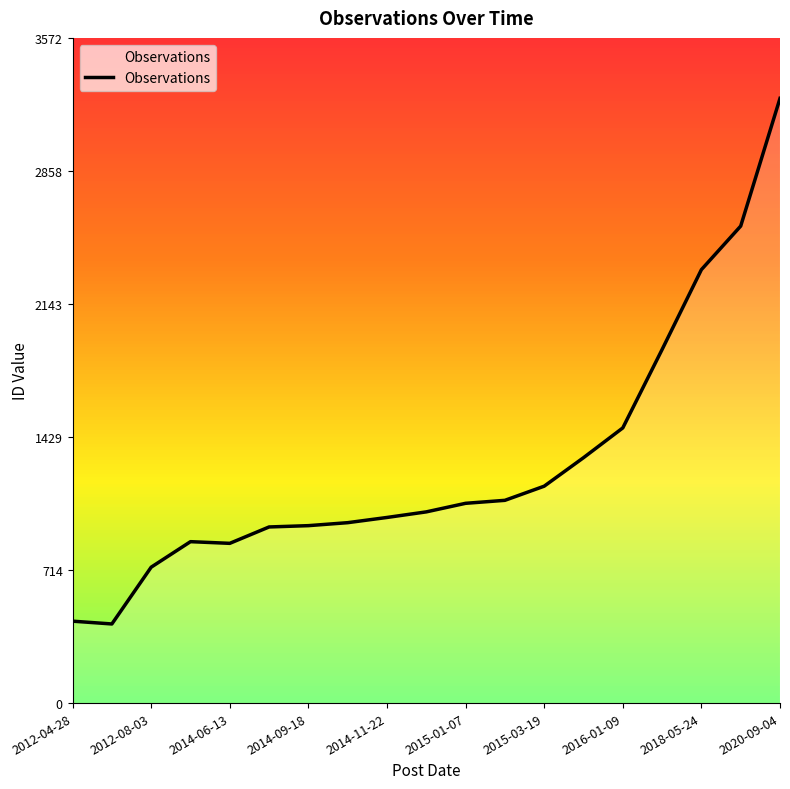

What is the difference between the maximum and minimum values?

2823